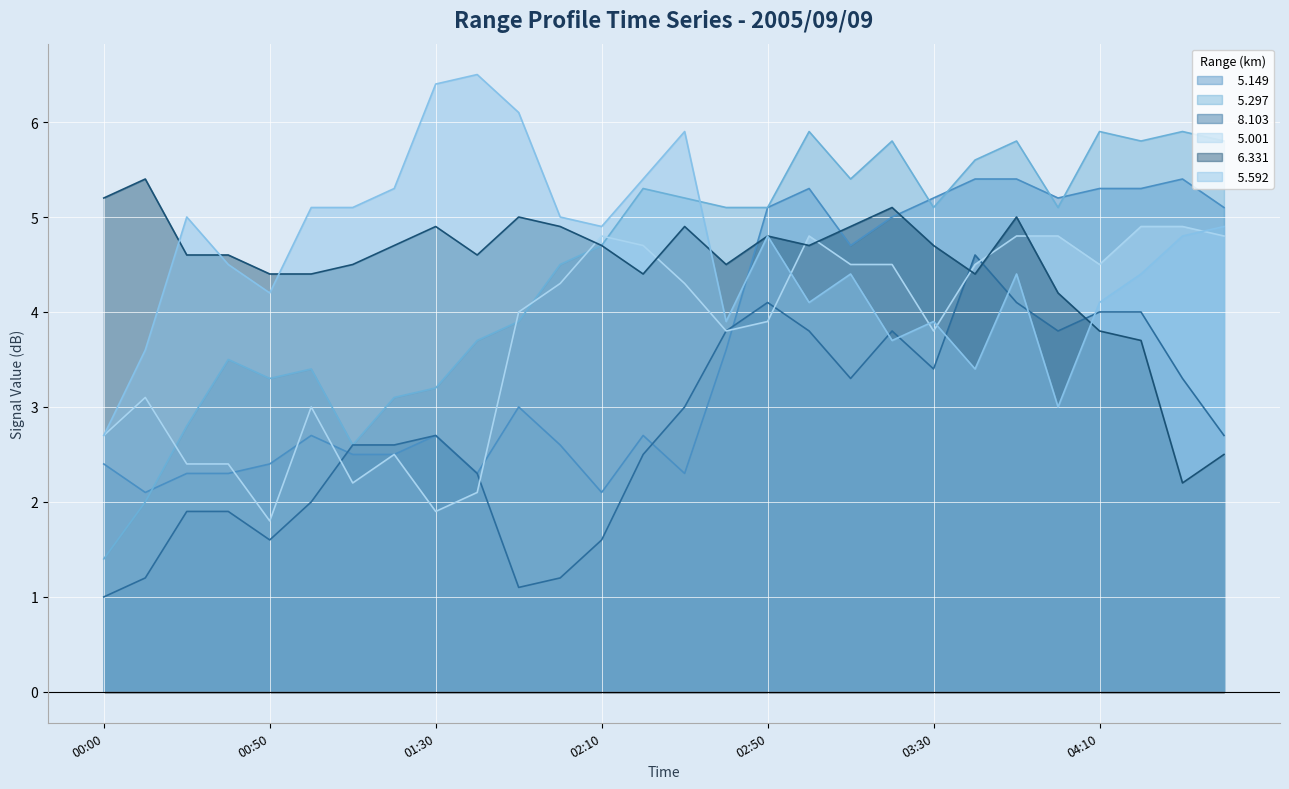

Where is the first local maximum for   5.001?

2005/09/09 00:10